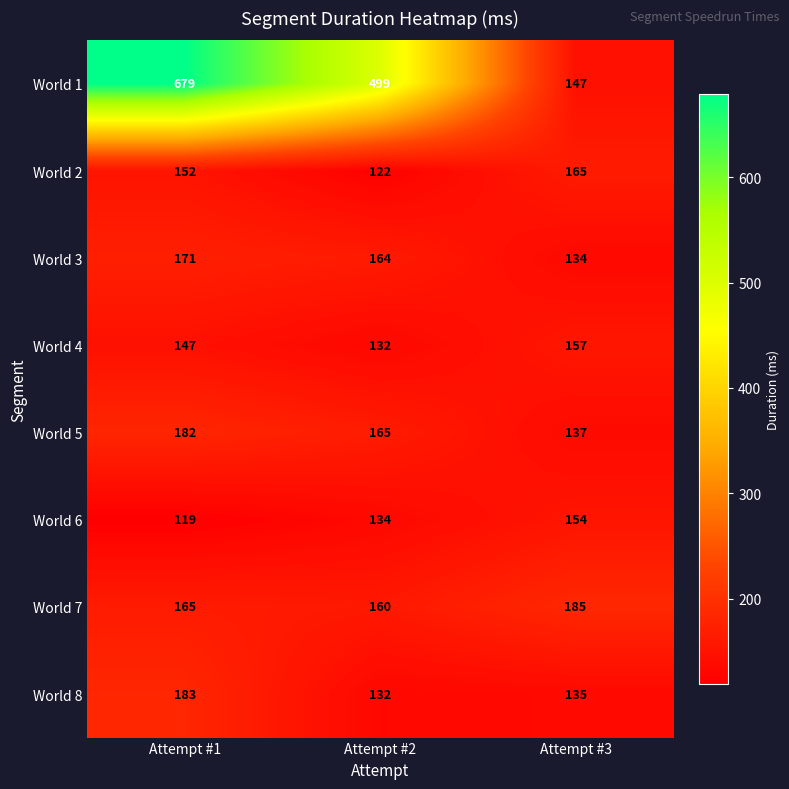

What is the total value across all series at Attempt #2?

1508